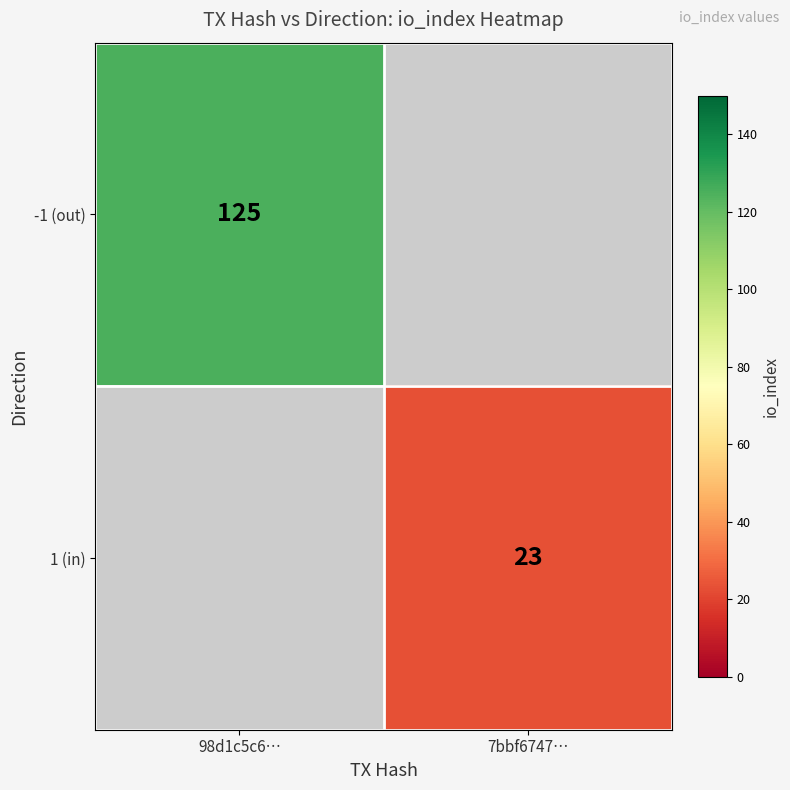

True or false: 1 (in) has a value of 23 at 7bbf6747….

True